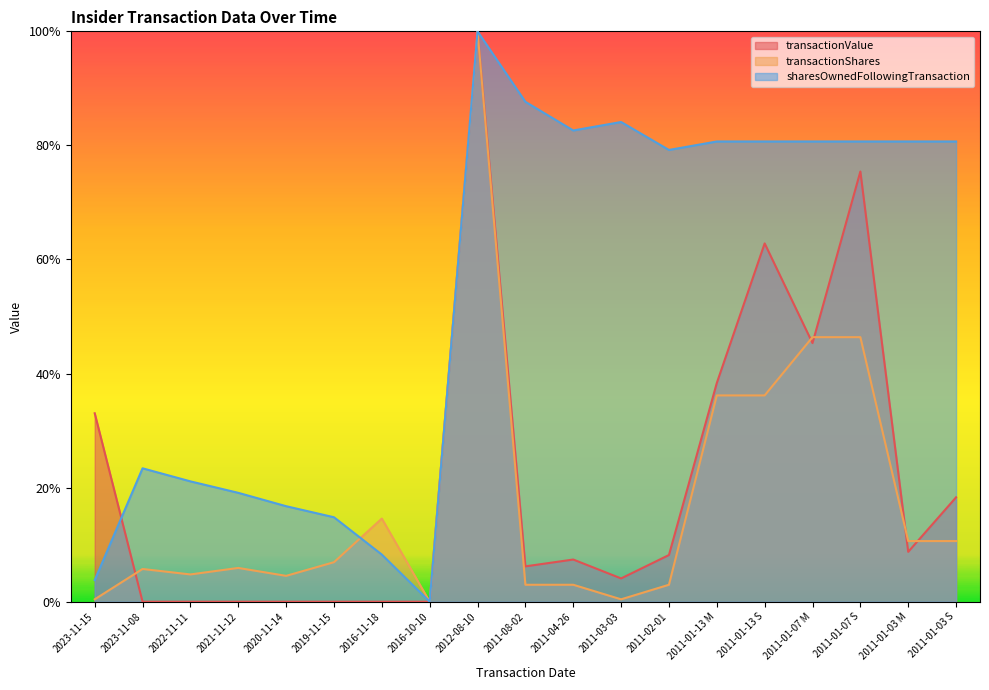

What is the sum of the sharesOwnedFollowingTransaction values at 2023-11-15 and 2021-11-12?

0.2